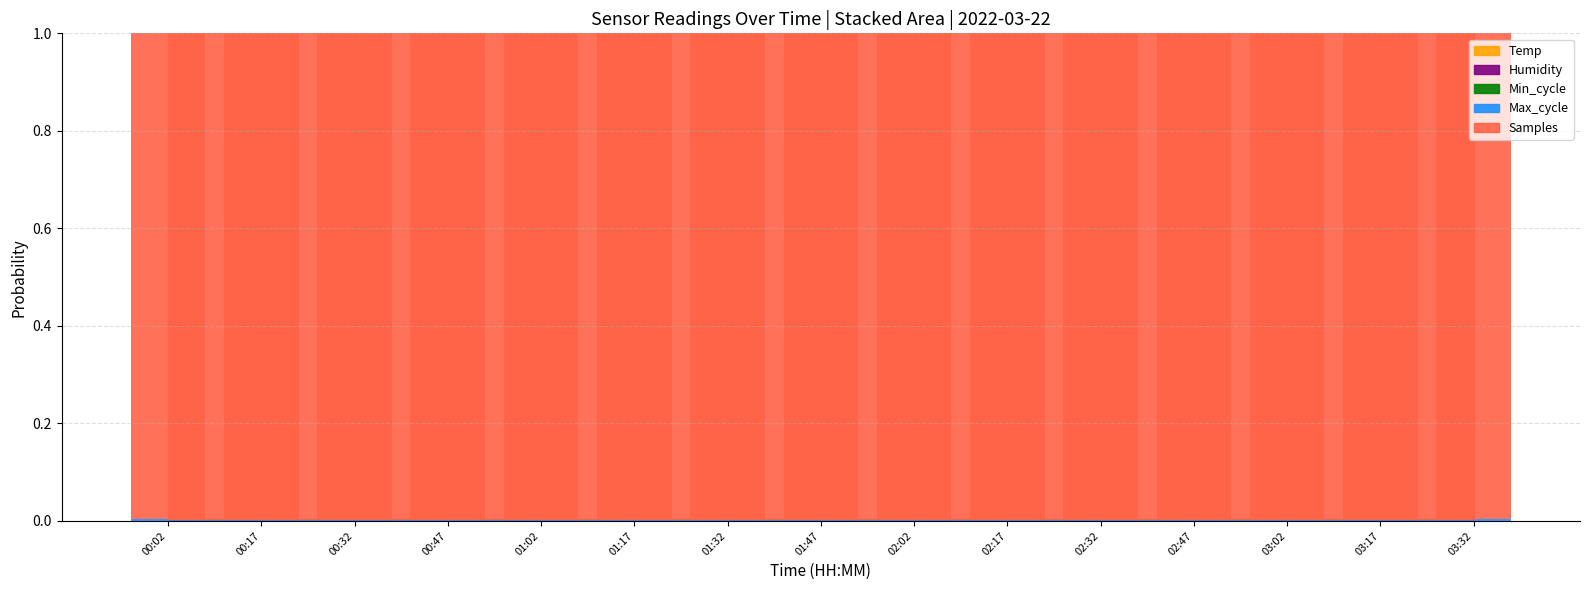

At which label does Samples reach its minimum?

01:02